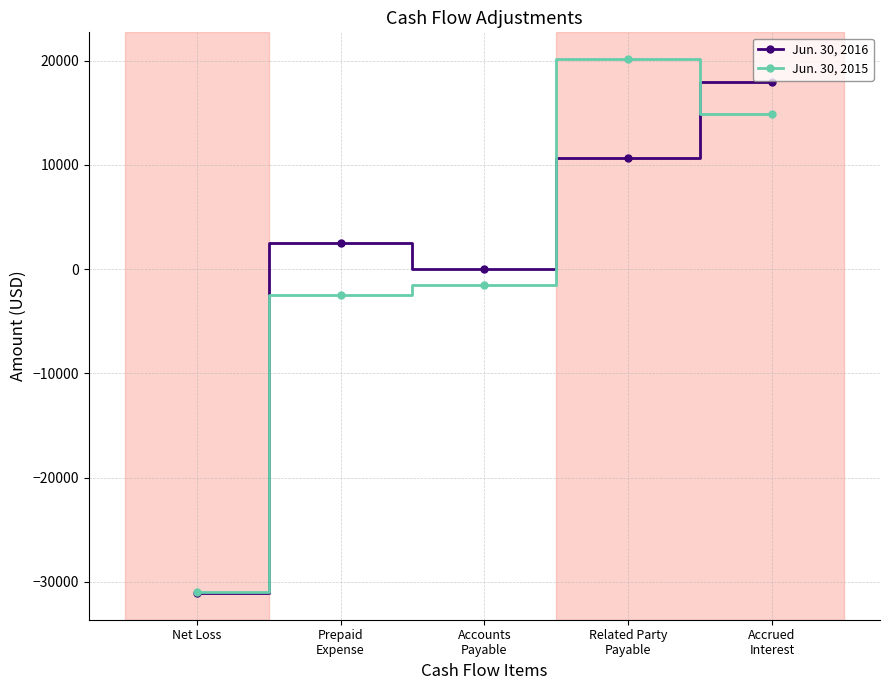

How many data points in Jun. 30, 2015 are above -1550?

2